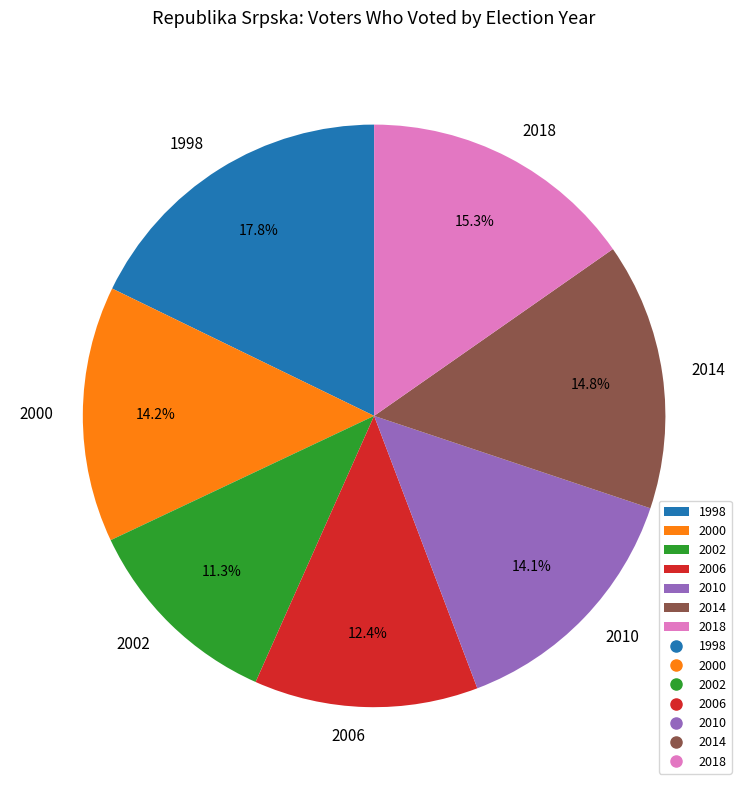

True or false: 2010 accounts for 3% of the total.

False